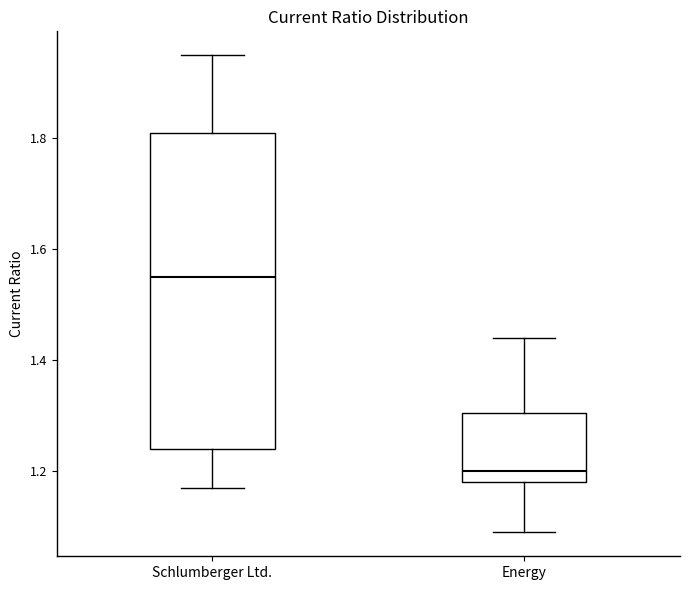

Which box is the tallest, from its lower edge to its upper edge?

Schlumberger Ltd.